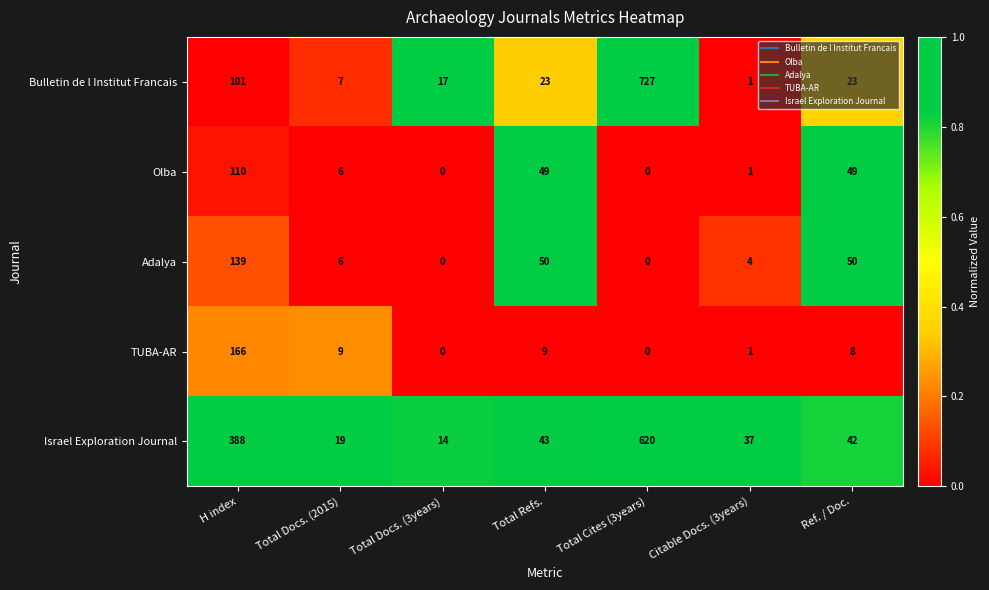

Where does the Adalya series first go above 6?

H index